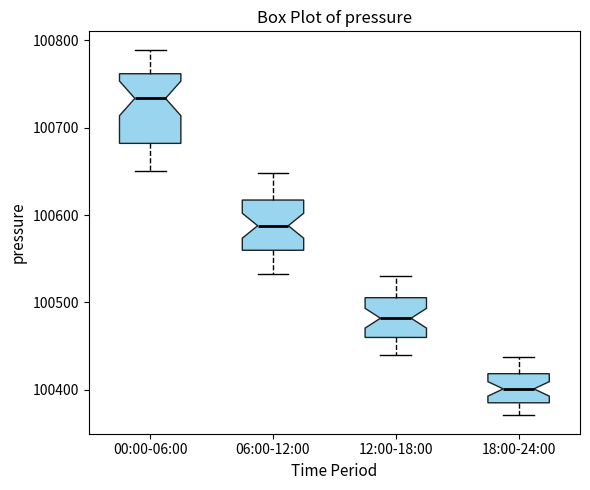

Which box has the highest median line?

00:00-06:00